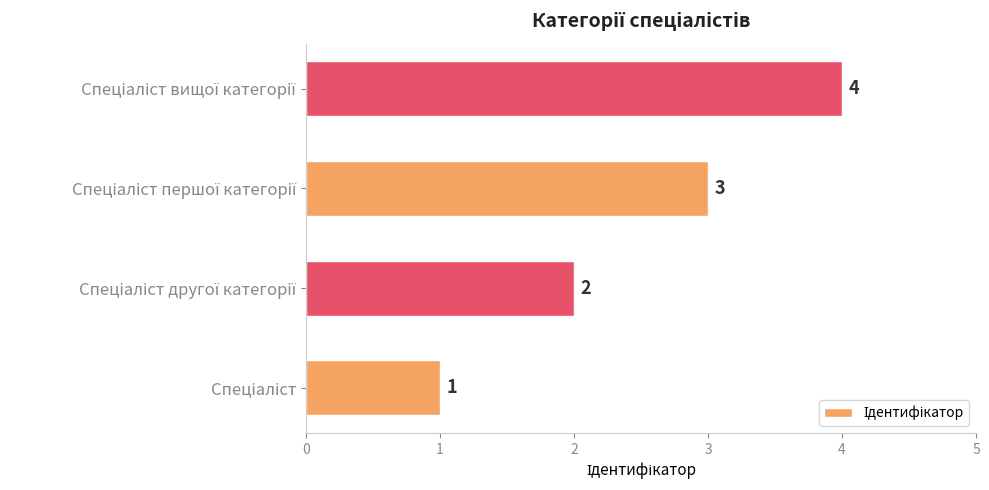

What is the difference between the maximum and minimum values?

3